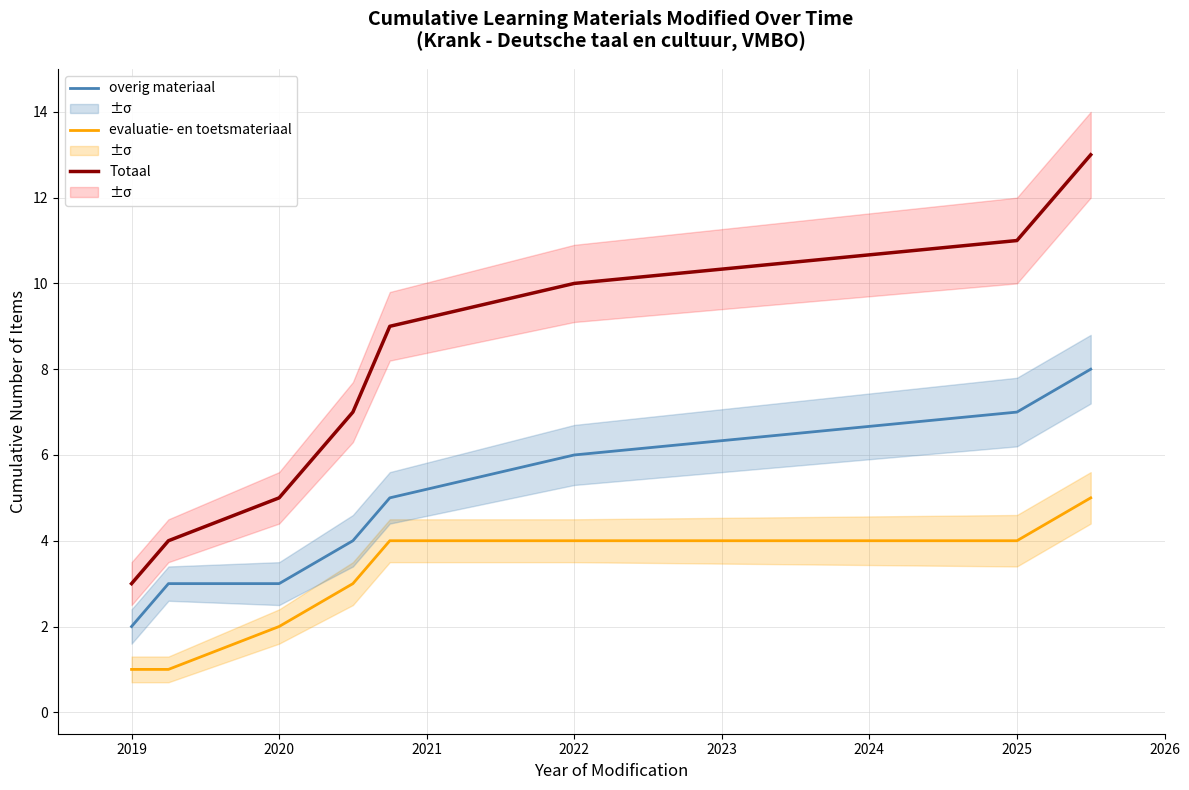

Which series has the largest range (max minus min)?

Totaal